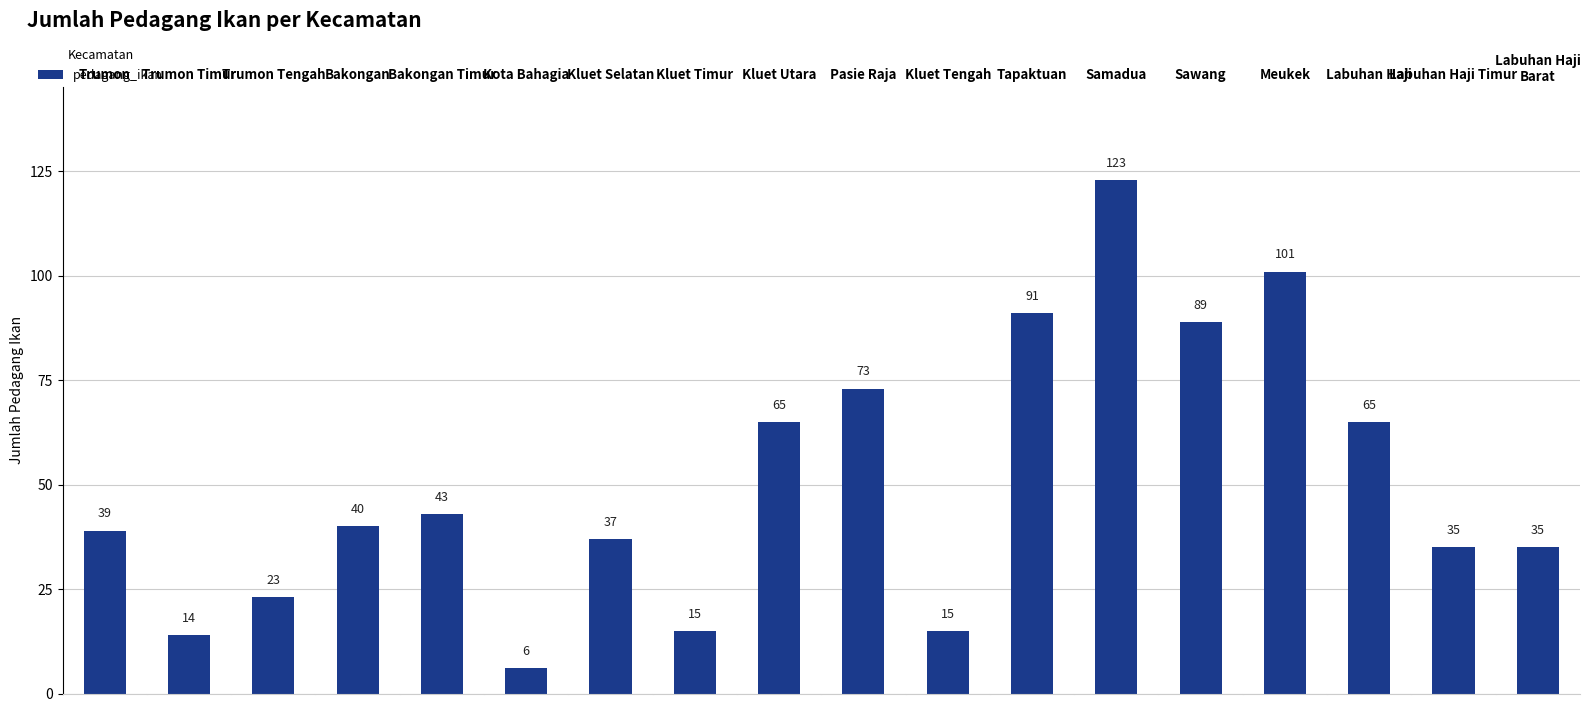

What is the approximate value at Bakongan Timur, to the nearest 5?

45